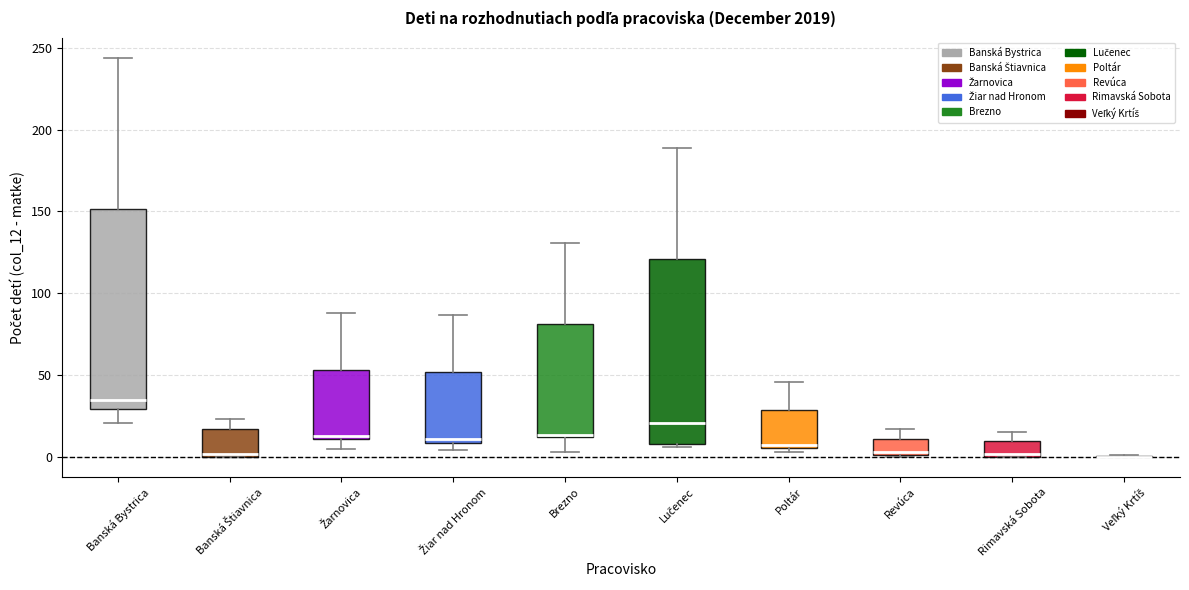

Reading left to right, transcribe this box plot: for each box, give where its median line is, the range the box spans, and where its two whiskers end, as read against the y-axis. The values are not printed on the chart, so give them approximately, as read against the axis.

Banská Bystrica: median 35, box 30 to 150, whiskers 20 to 245
Banská Štiavnica: median 0 (just above the box's lower edge), box 0 to 15, whiskers 0 to 25
Žarnovica: median 15, box 10 to 55, whiskers 5 to 90
Žiar nad Hronom: median 10 (just above the box's lower edge), box 10 to 50, whiskers 5 to 85
Brezno: median 15, box 10 to 80, whiskers 5 to 130
Lučenec: median 20, box 10 to 120, whiskers 5 to 190
Poltár: median 5, box 5 to 30, whiskers 5 (just below the box's lower edge) to 45
Revúca: median 5, box 0 to 10, whiskers 0 to 15
Rimavská Sobota: median 0 (just above the box's lower edge), box 0 to 10, whiskers 0 to 15
Veľký Krtíš: box collapsed to a line at 0, whiskers 0 to 0